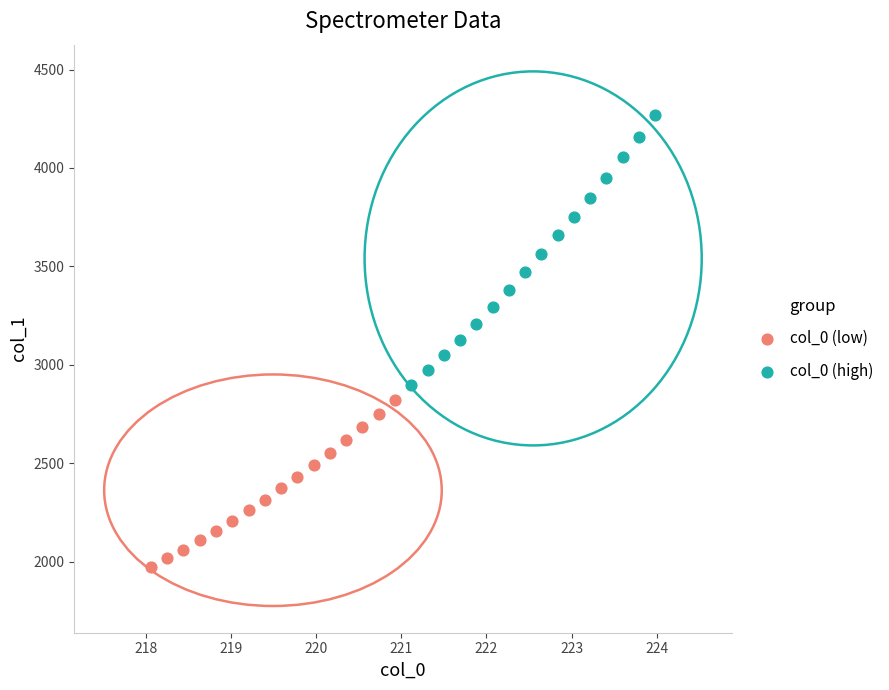

What are all the series names shown in the legend?

col_0 (low), col_0 (high)